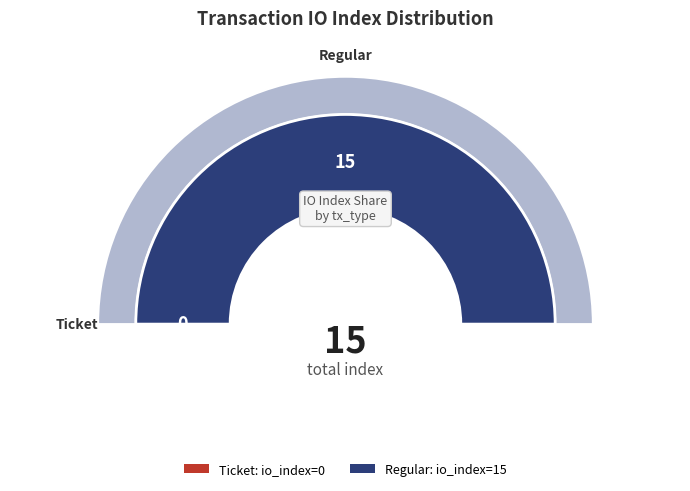

Do Regular (io_index=15) and Ticket (io_index=0) together represent more than half of the pie?

Yes